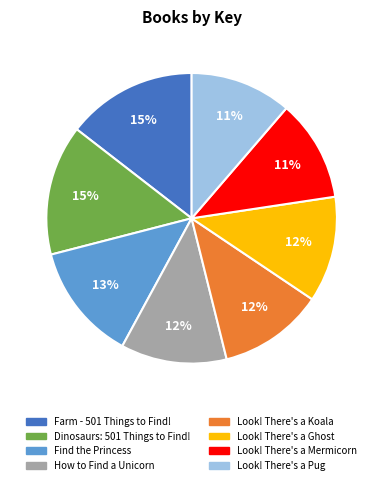

Count the number of slices in the pie.

8